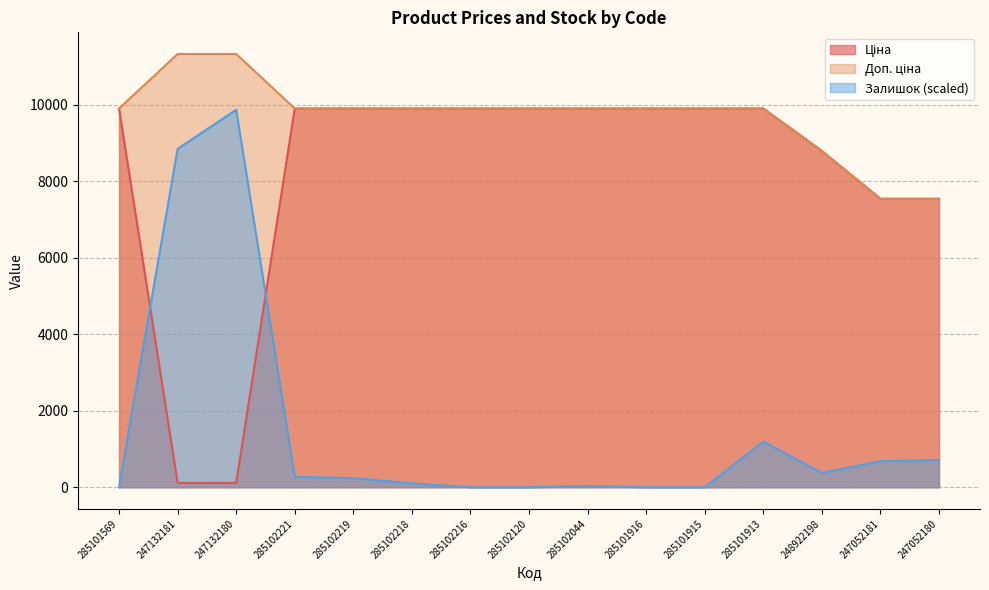

What is the highest value of the Ціна series?

9908.5